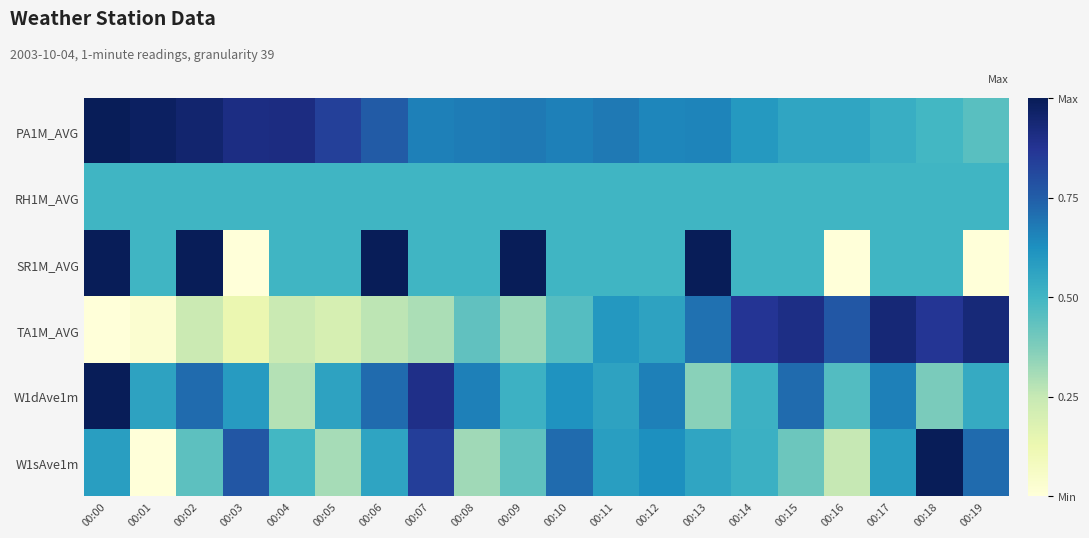

What is the total value across all series at 00:02?

3.8